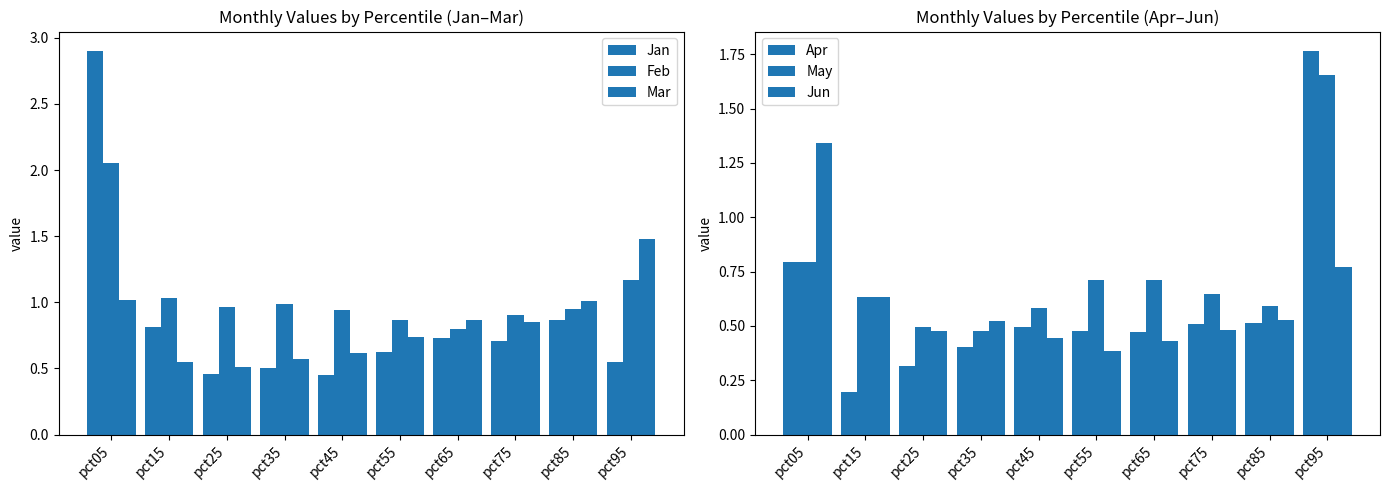

What is the average value of the Mar series?

0.8